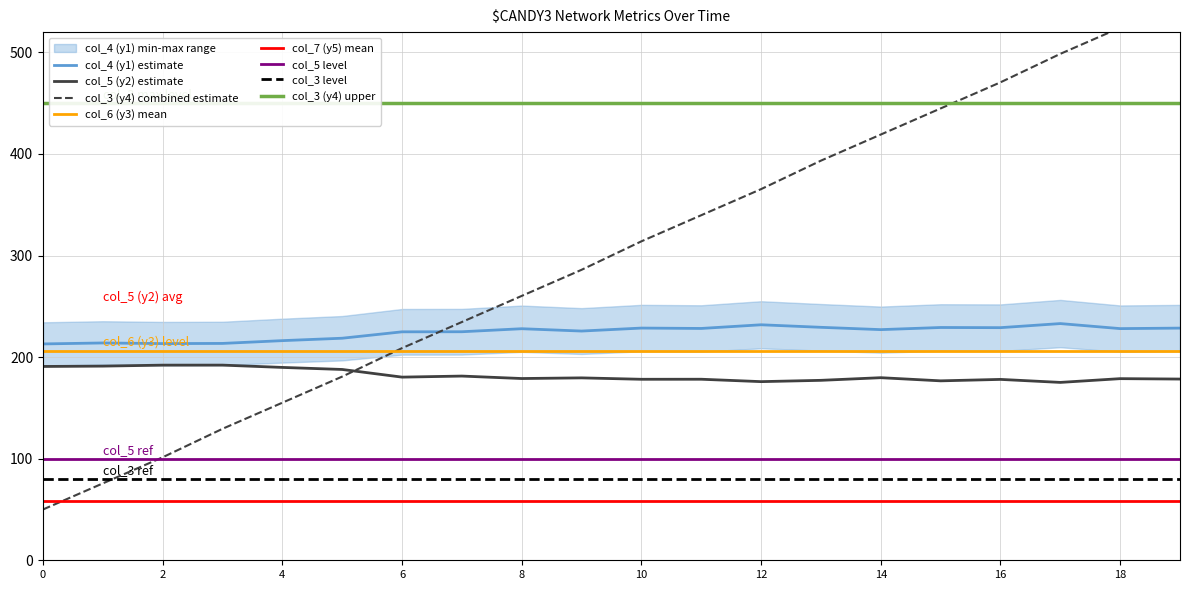

How many values in the col_3 (y4) series exceed 314?

10